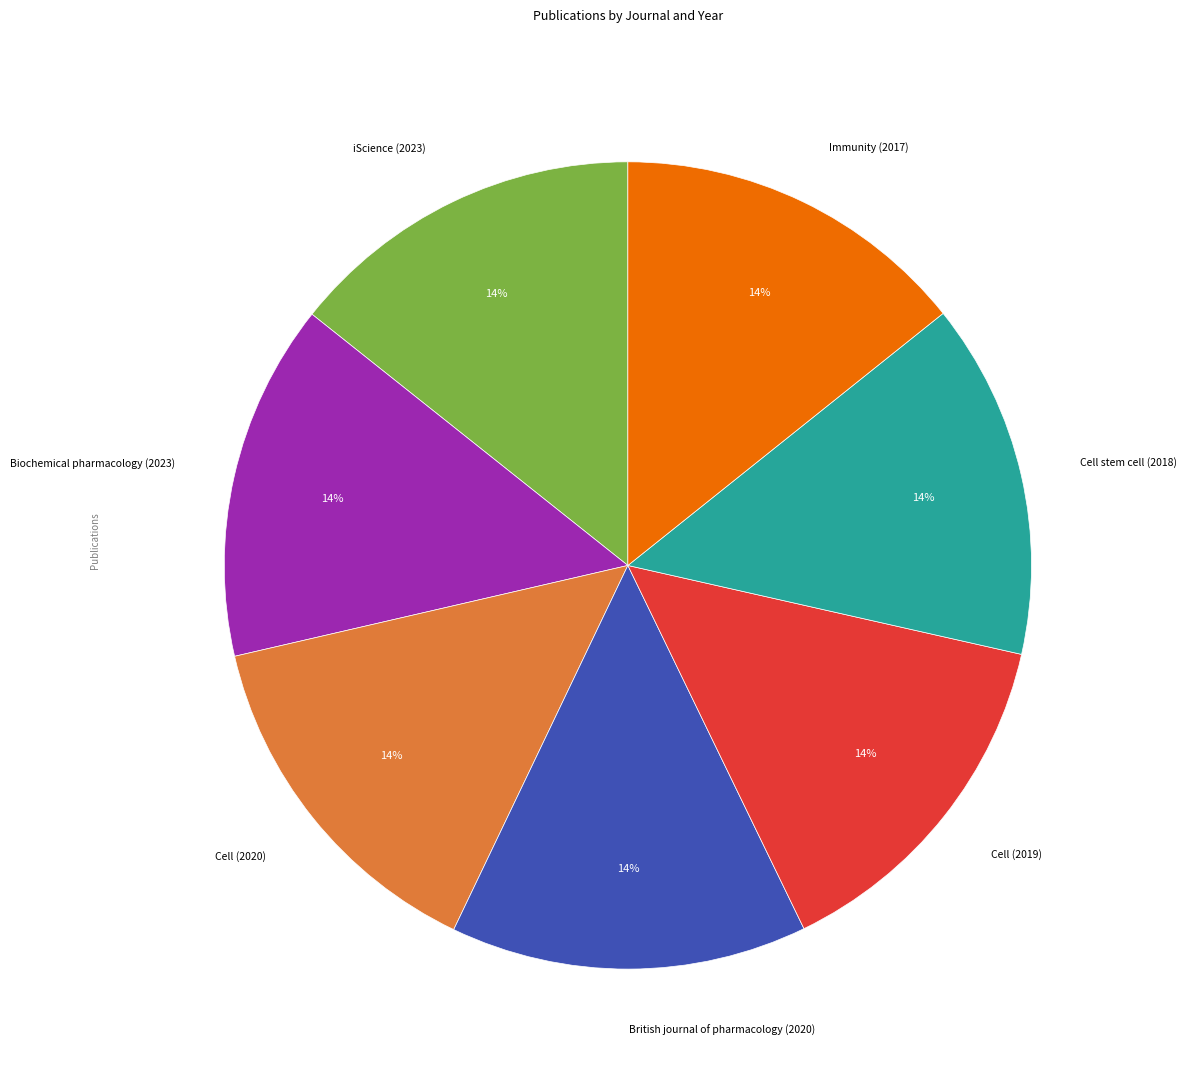

To the nearest percent, what is the combined percentage of British journal of pharmacology (2020) and Biochemical pharmacology (2023)?

29%